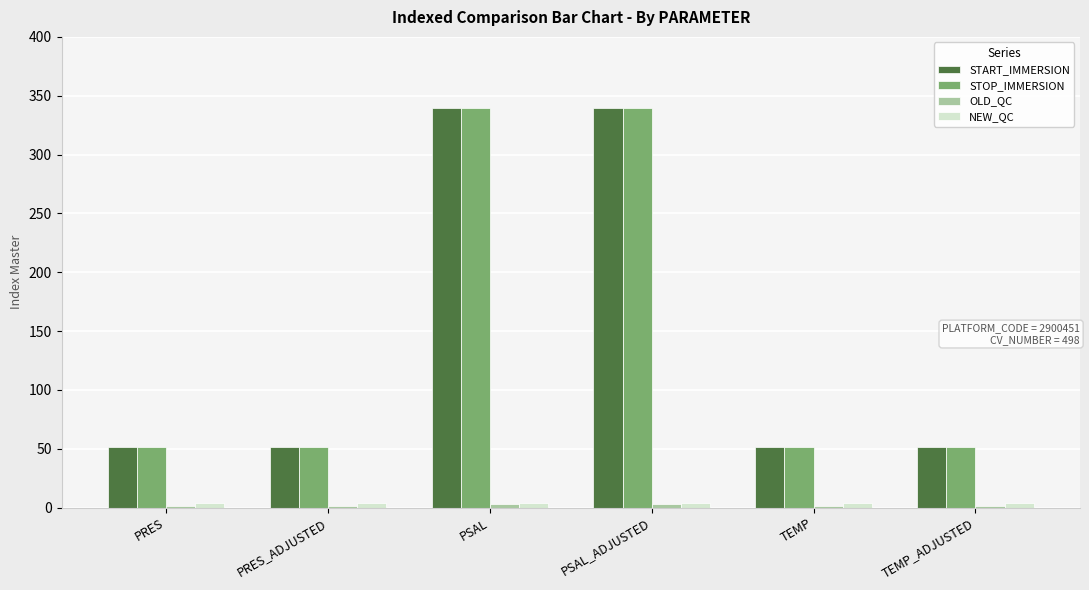

What is the sum of all START_IMMERSION values?

883.2